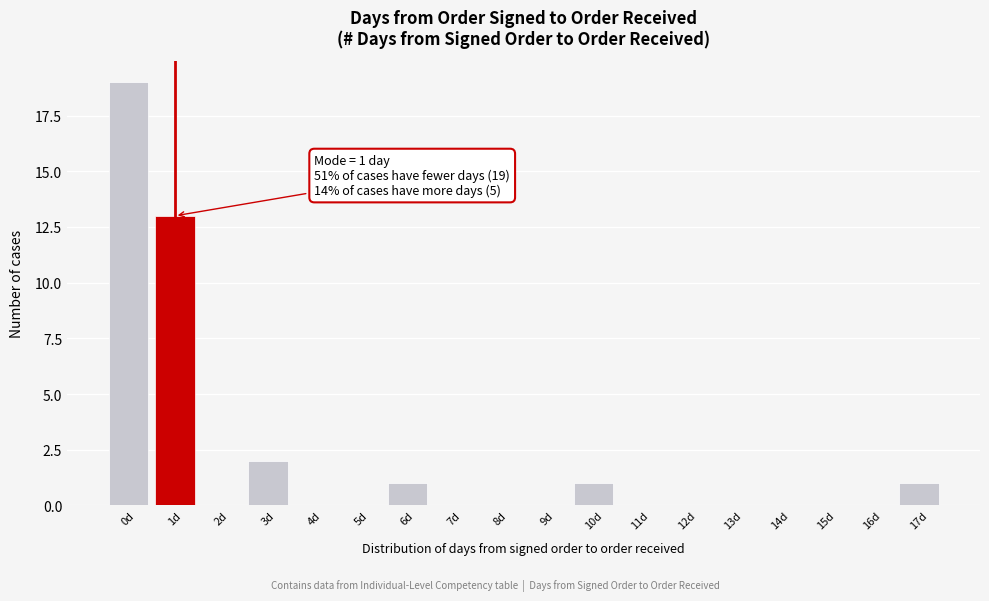

Over which range of the x-axis is the bar tallest?

-0.5 to 0.5